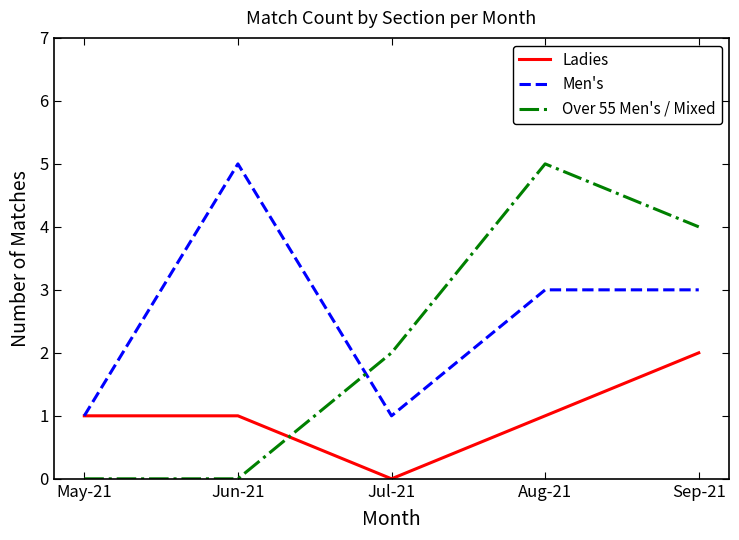

What position from the right is Jun-21?

4